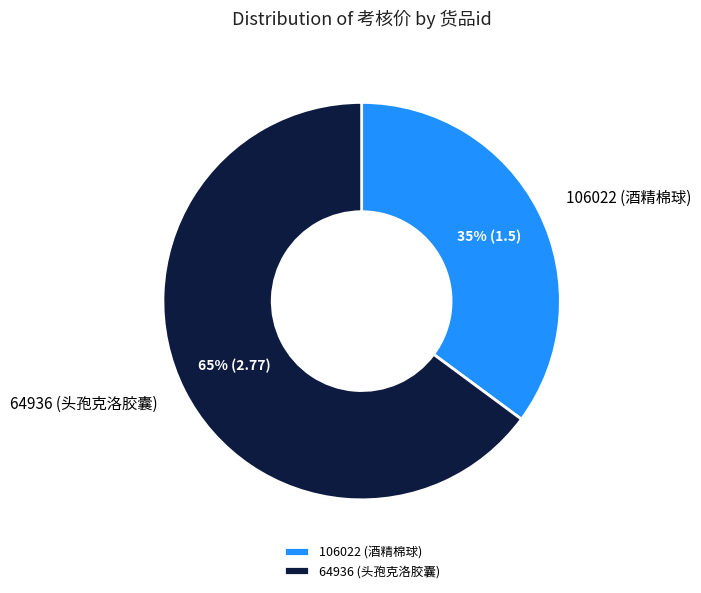

Does 106022 (酒精棉球) represent more than half of the total?

No